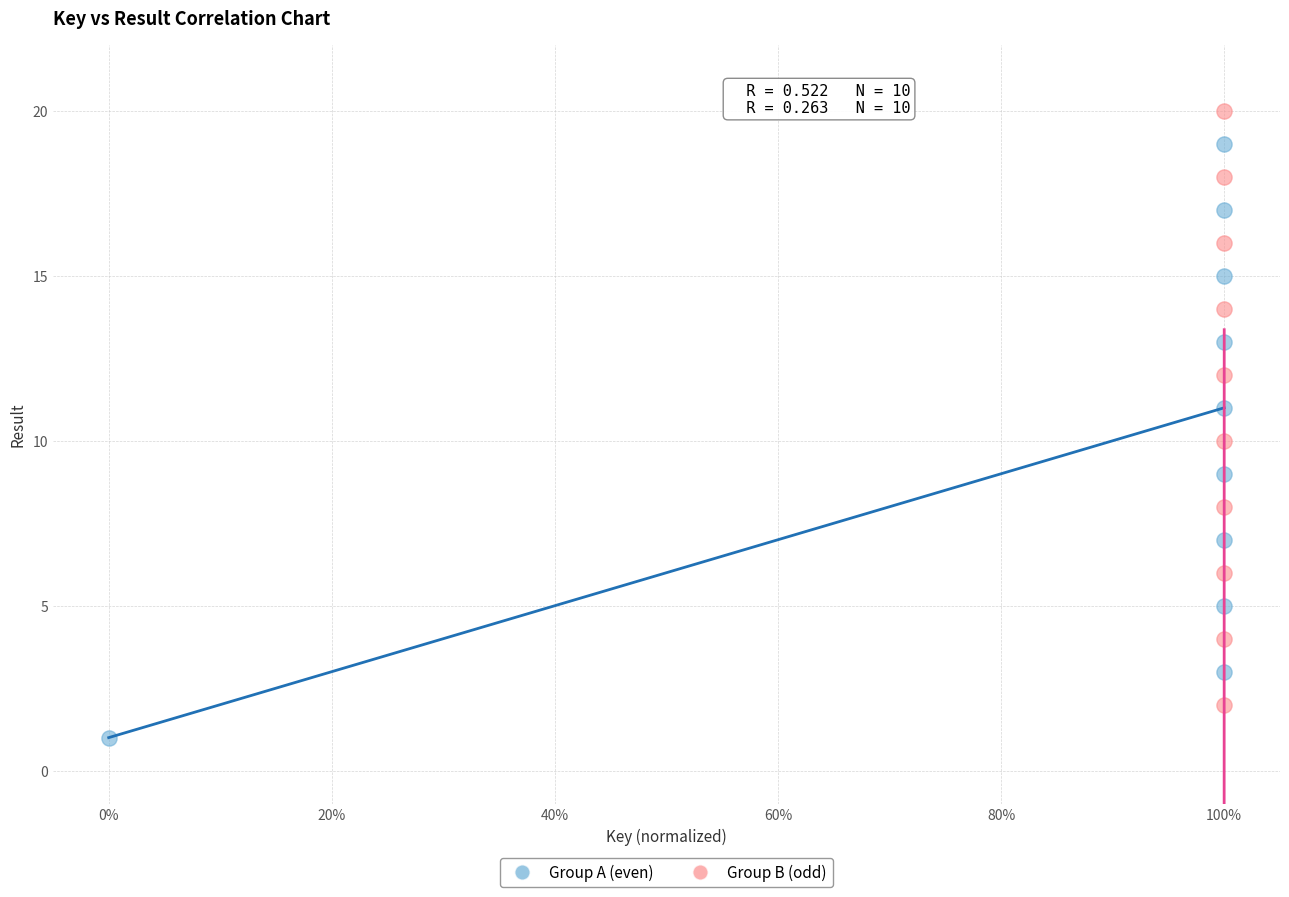

Which series reaches the maximum Y coordinate?

Group B (odd)